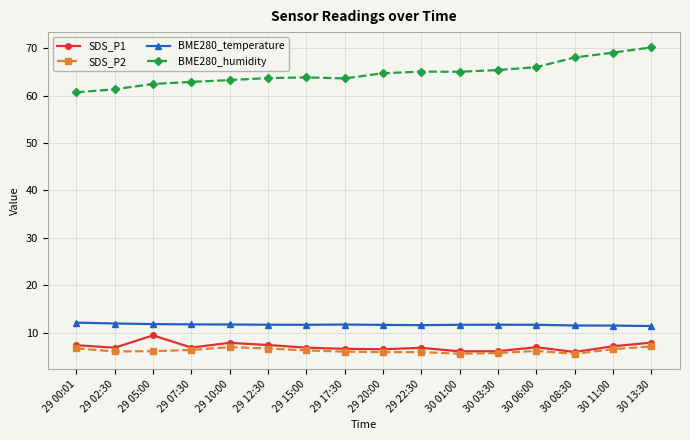

True or false: SDS_P1 has a value of 16.4 at 29 05:00.

False